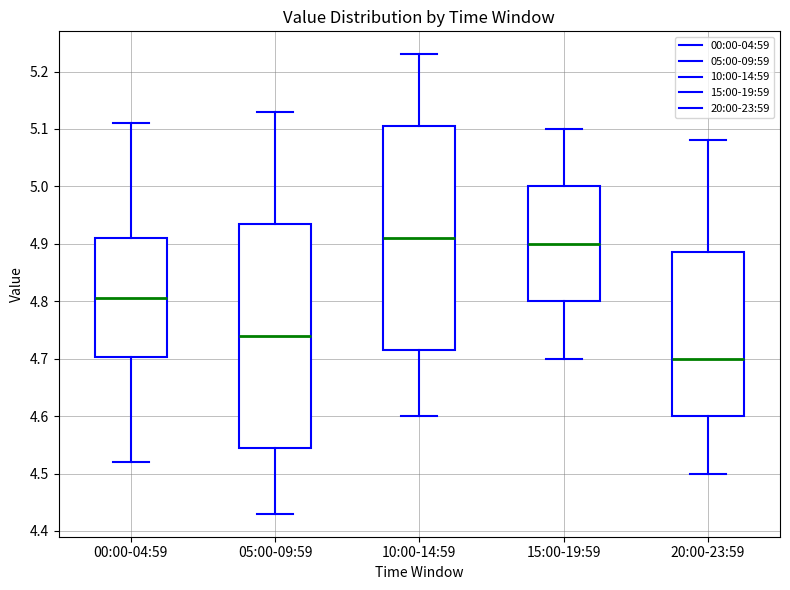

Reading left to right, read every box against the y-axis: the position of its median line, the range the box covers, and the ends of its whiskers. The values are not printed on the chart, so give them approximately, as read against the axis.

00:00-04:59: median 4.81, box 4.70 to 4.91, whiskers 4.52 to 5.11
05:00-09:59: median 4.74, box 4.55 to 4.94, whiskers 4.43 to 5.13
10:00-14:59: median 4.91, box 4.72 to 5.11, whiskers 4.60 to 5.23
15:00-19:59: median 4.90, box 4.80 to 5.00, whiskers 4.70 to 5.10
20:00-23:59: median 4.70, box 4.60 to 4.89, whiskers 4.50 to 5.08